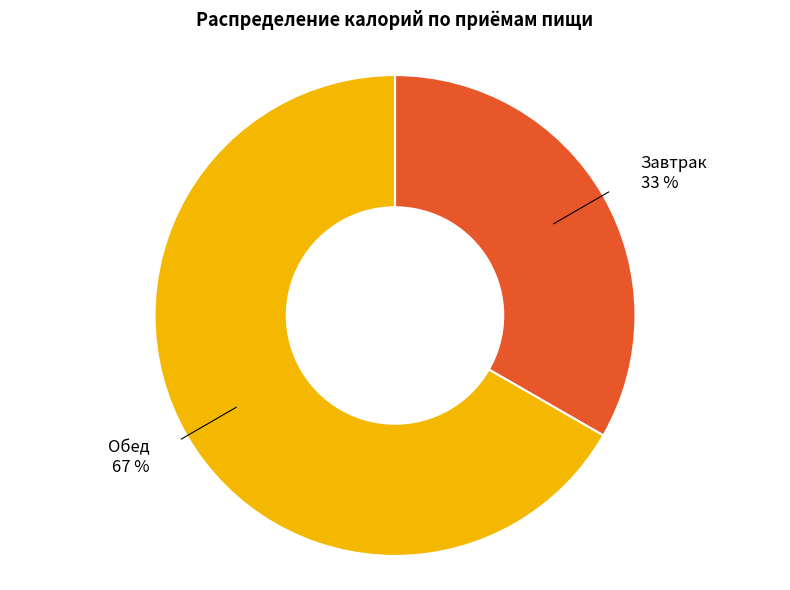

Is Обед 67 % the majority of the pie?

Yes